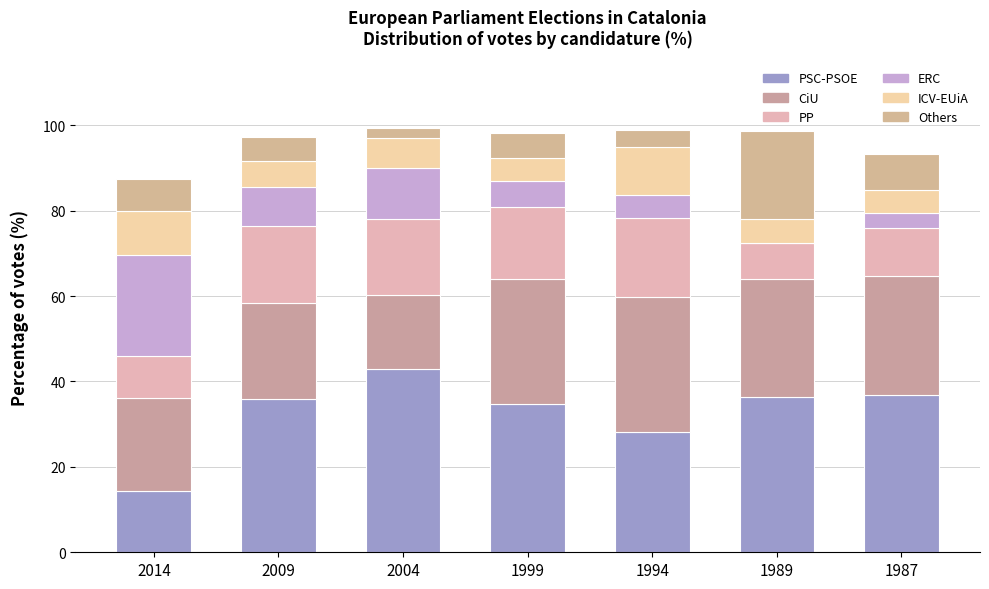

Between 2004 and 1987, which is larger?

2004